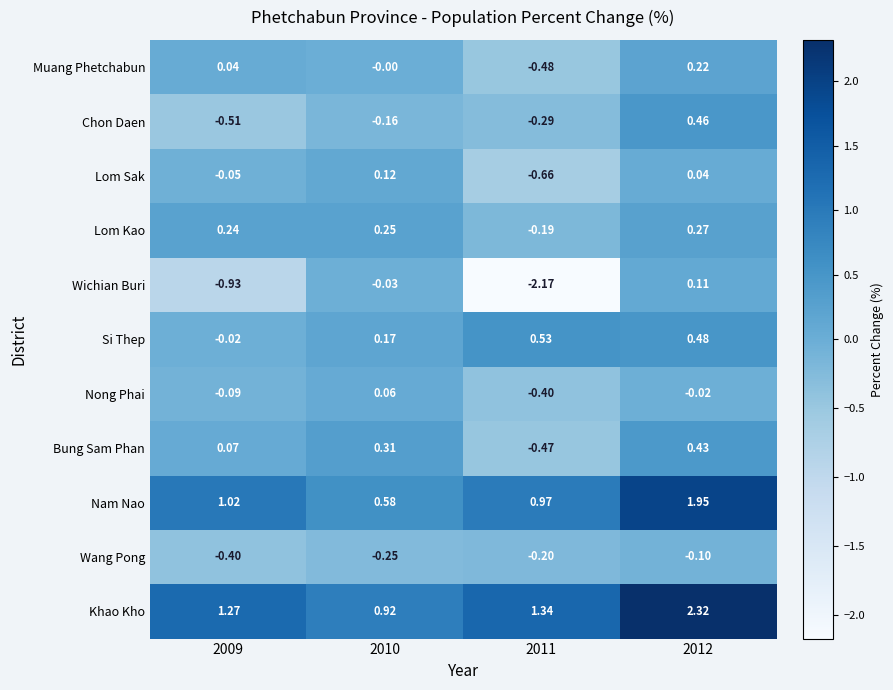

At 2012, list the series in order from largest to smallest.

Khao Kho, Nam Nao, Si Thep, Chon Daen, Bung Sam Phan, Lom Kao, Muang Phetchabun, Wichian Buri, Lom Sak, Nong Phai, Wang Pong